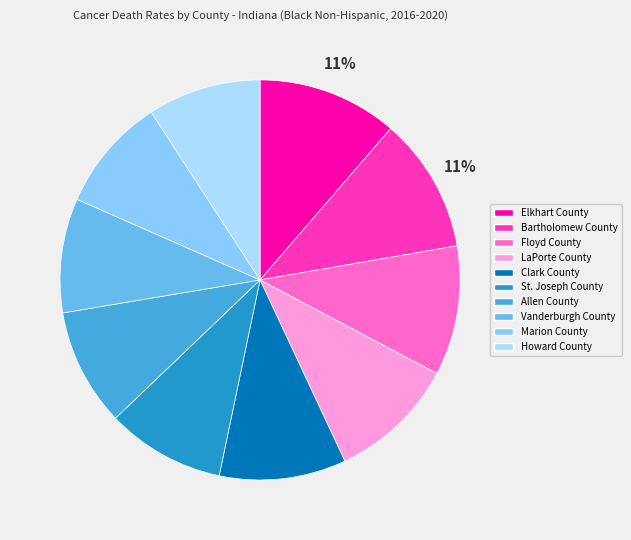

To the nearest percent, what percentage of the pie is Howard County?

9%